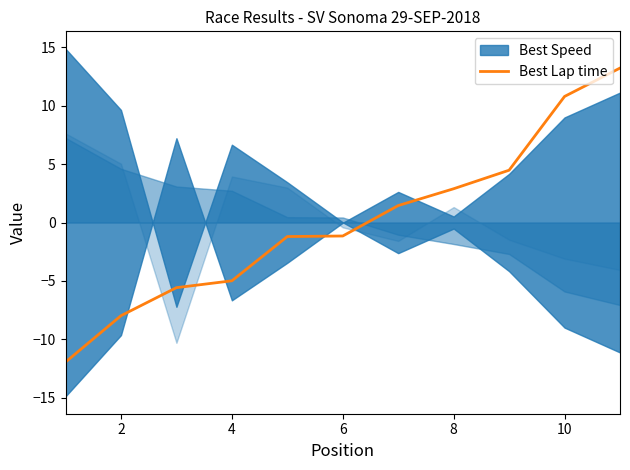

How many data points are above -1?

5